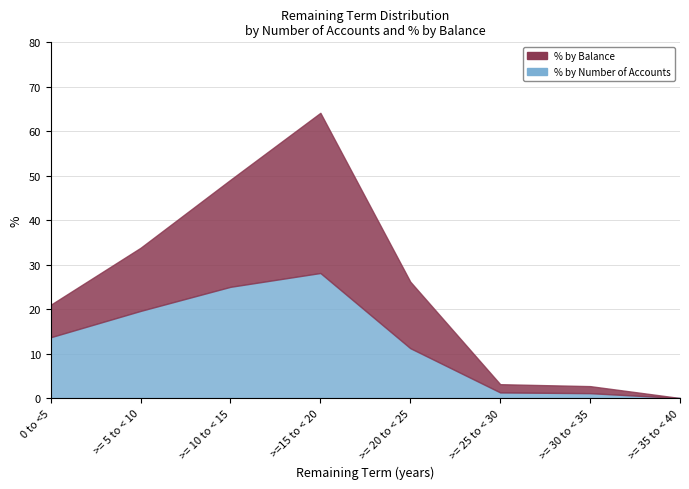

Which has a higher value, >= 25 to < 30 or >= 20 to < 25?

>= 20 to < 25